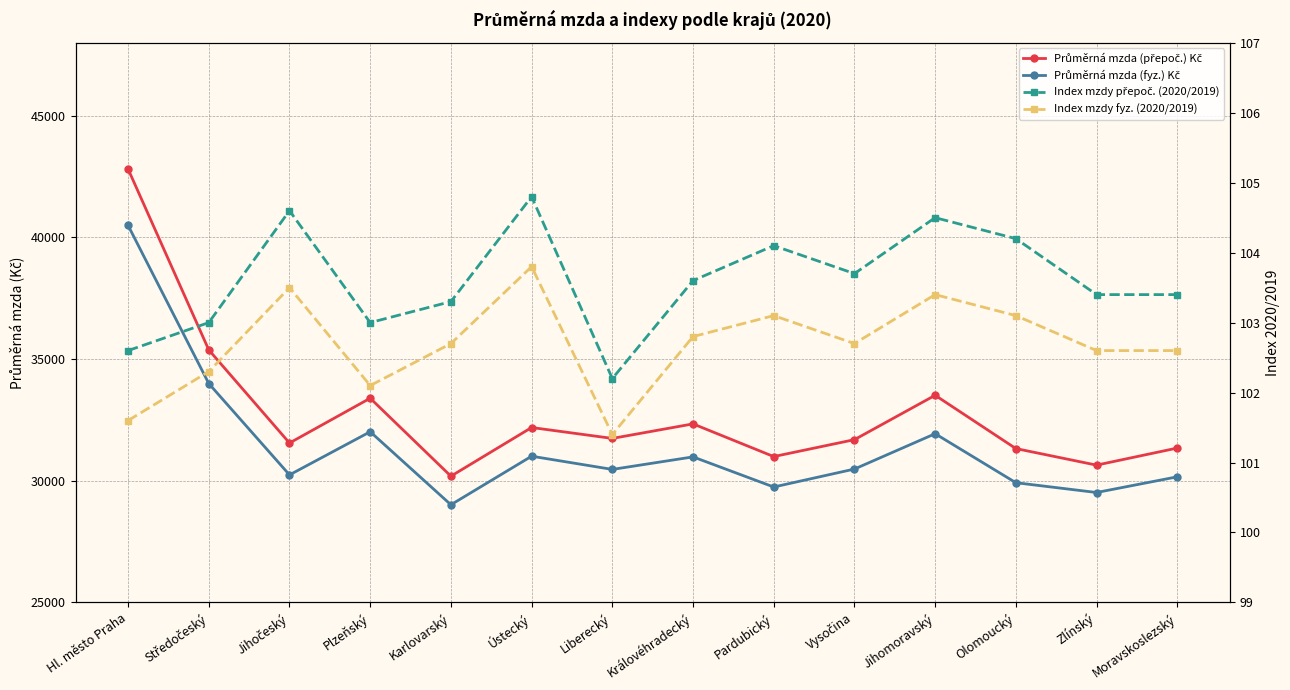

What is the minimum value for Průměrná mzda (přepoč.) Kč?

30188.0